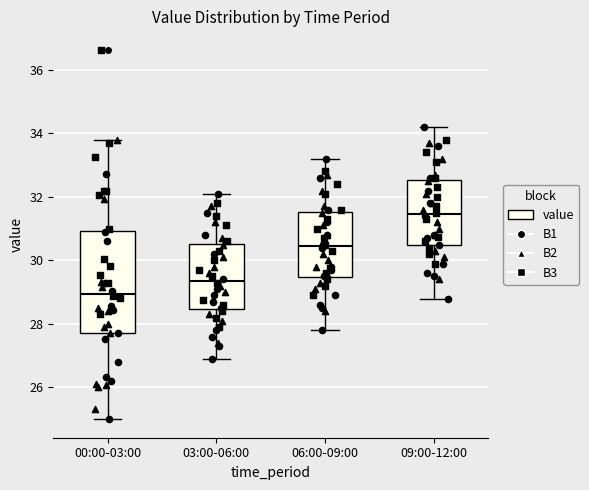

Reading left to right, transcribe this box plot: for each box, give where its median line is, the range the box spans, and where its two whiskers end, as read against the y-axis. The values are not printed on the chart, so give them approximately, as read against the axis.

00:00-03:00: median 29.0, box 27.8 to 31.0, whiskers 25.0 to 33.8
03:00-06:00: median 29.4, box 28.4 to 30.6, whiskers 27.0 to 32.2
06:00-09:00: median 30.4, box 29.4 to 31.6, whiskers 27.8 to 33.2
09:00-12:00: median 31.4, box 30.4 to 32.6, whiskers 28.8 to 34.2